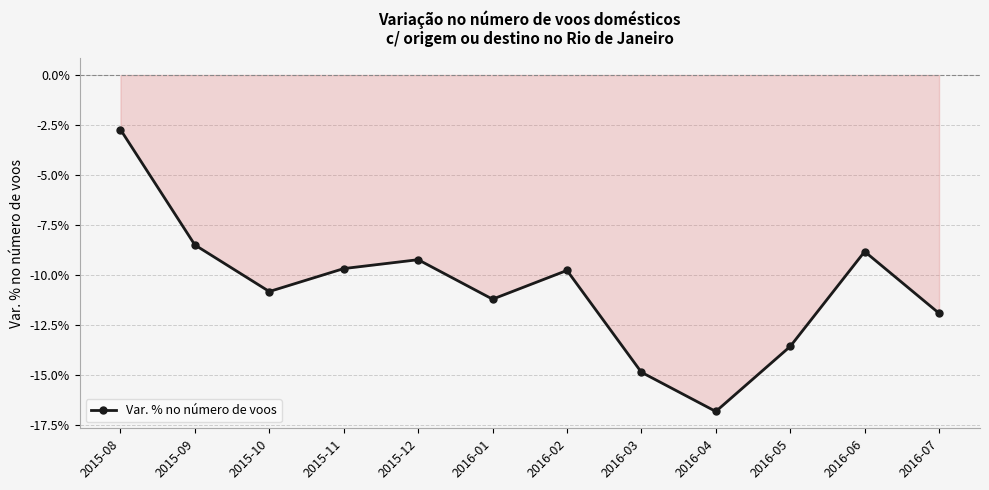

Reading left to right, transcribe all the data shown in this chart.

2015-08=-0.0	2015-09=-0.1	2015-10=-0.1	2015-11=-0.1	2015-12=-0.1	2016-01=-0.1	2016-02=-0.1	2016-03=-0.1	2016-04=-0.2	2016-05=-0.1	2016-06=-0.1	2016-07=-0.1